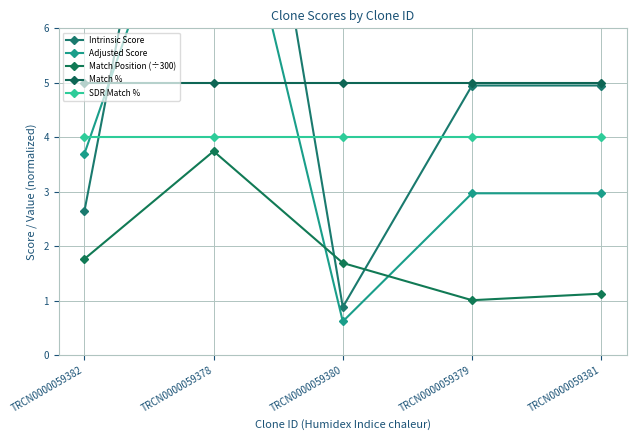

What are all the series names shown in the legend?

Intrinsic Score, Adjusted Score, Match Position (÷300), Match %, SDR Match %